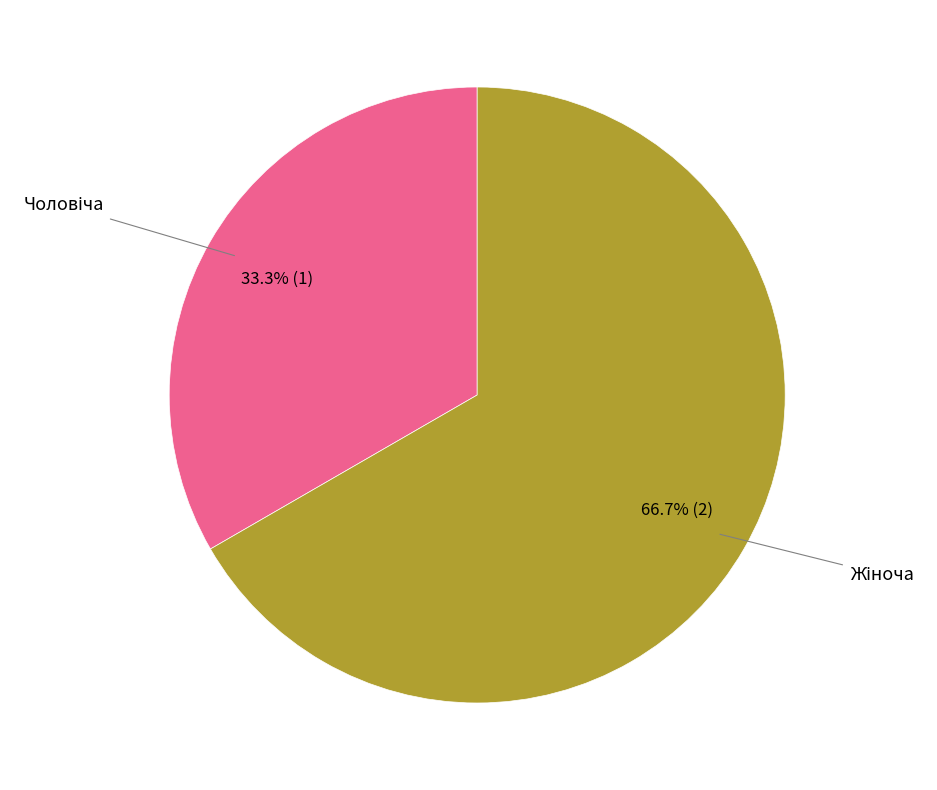

Does any single category account for the majority?

Yes